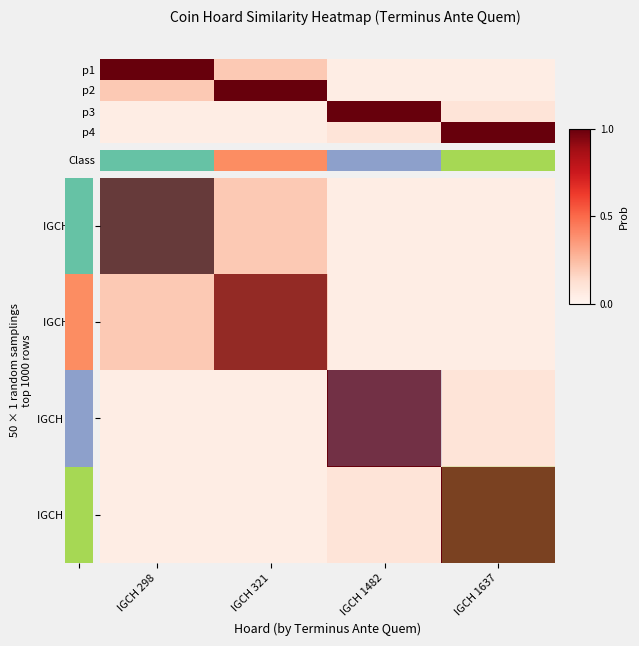

What is the total value across all series at IGCH 298?

1.3